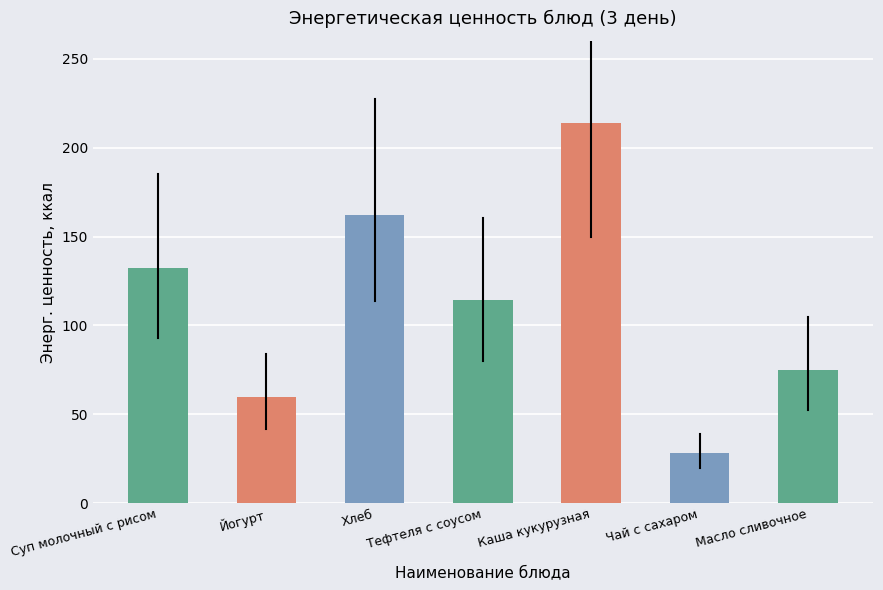

What is the maximum value shown in the chart?

213.6